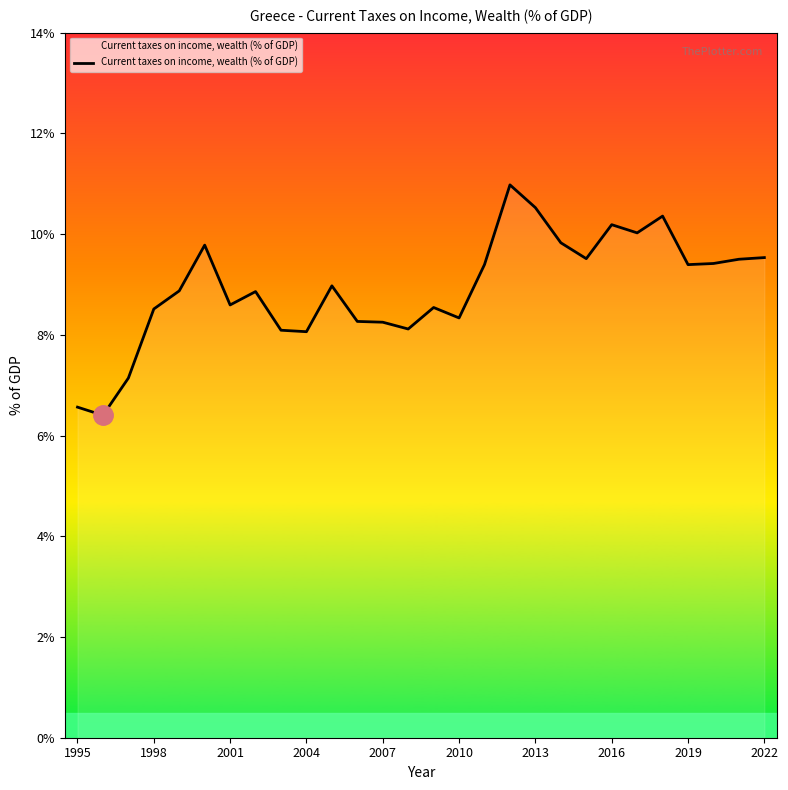

What is the maximum value shown in the chart?

11.0